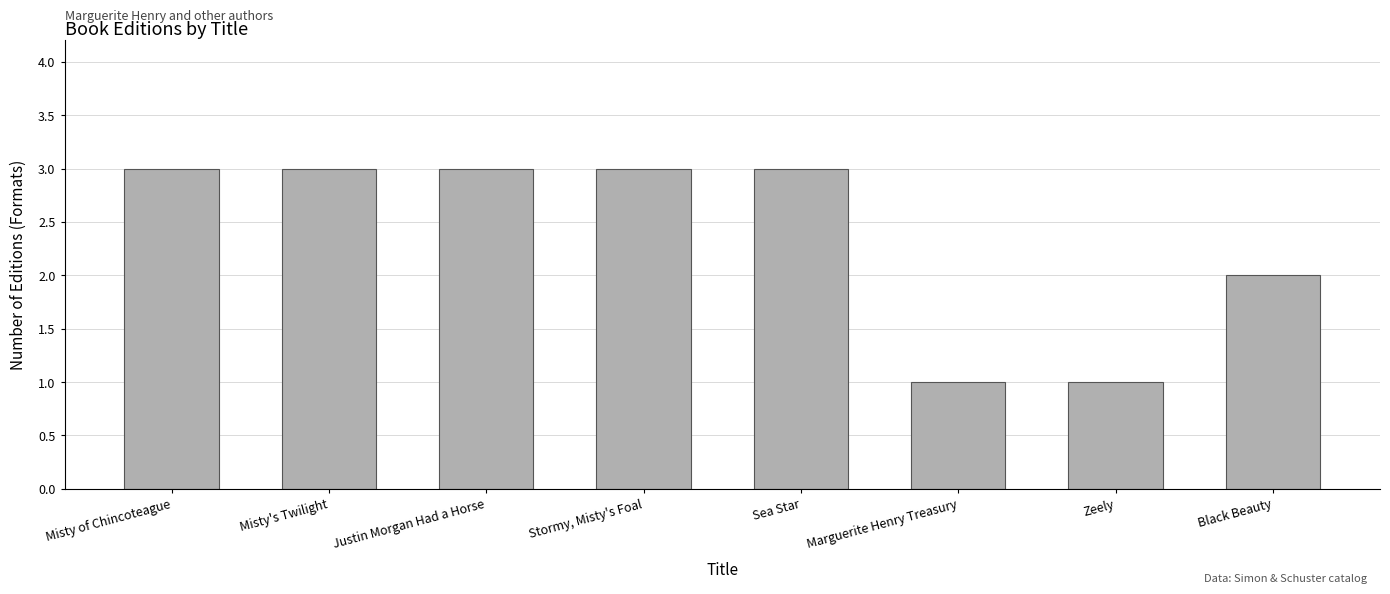

Between Stormy, Misty's Foal and Zeely, which is larger?

Stormy, Misty's Foal